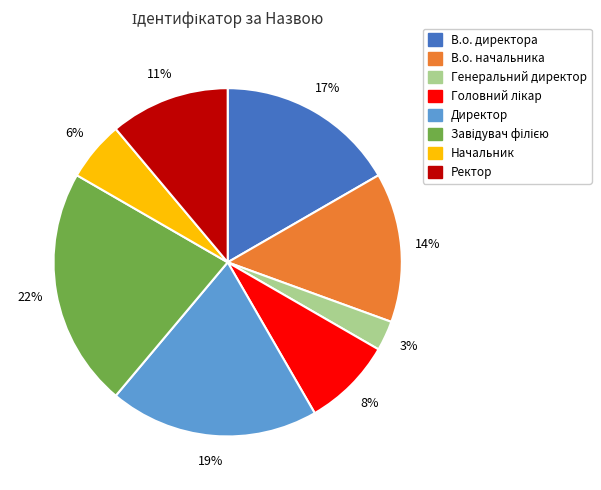

To the nearest percent, what is the combined percentage of Ректор and В.о. директора?

28%